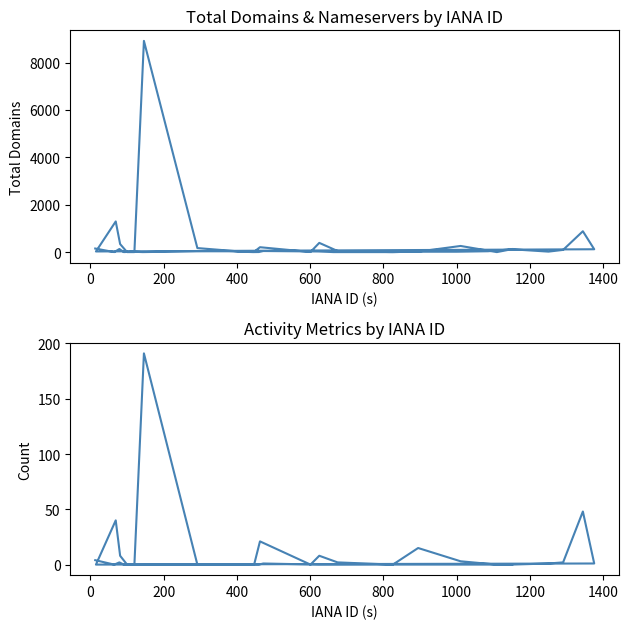

What are all the series names shown in the legend?

total-domains, net-adds-1-yr